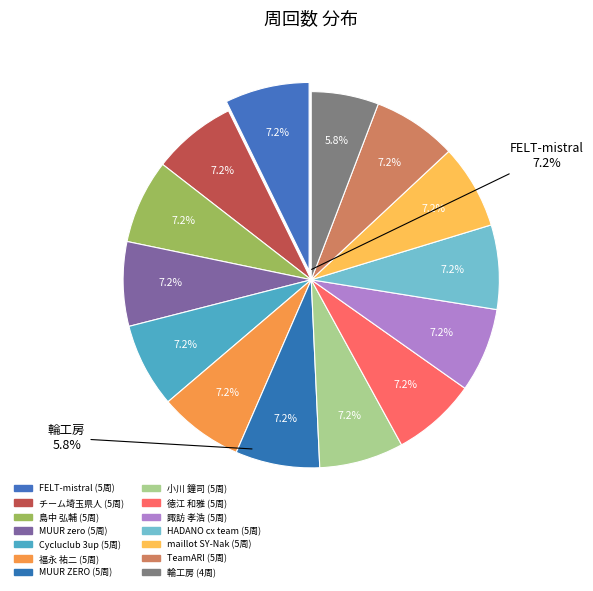

What percentage is NOT represented by チーム埼玉県人?

92.8%